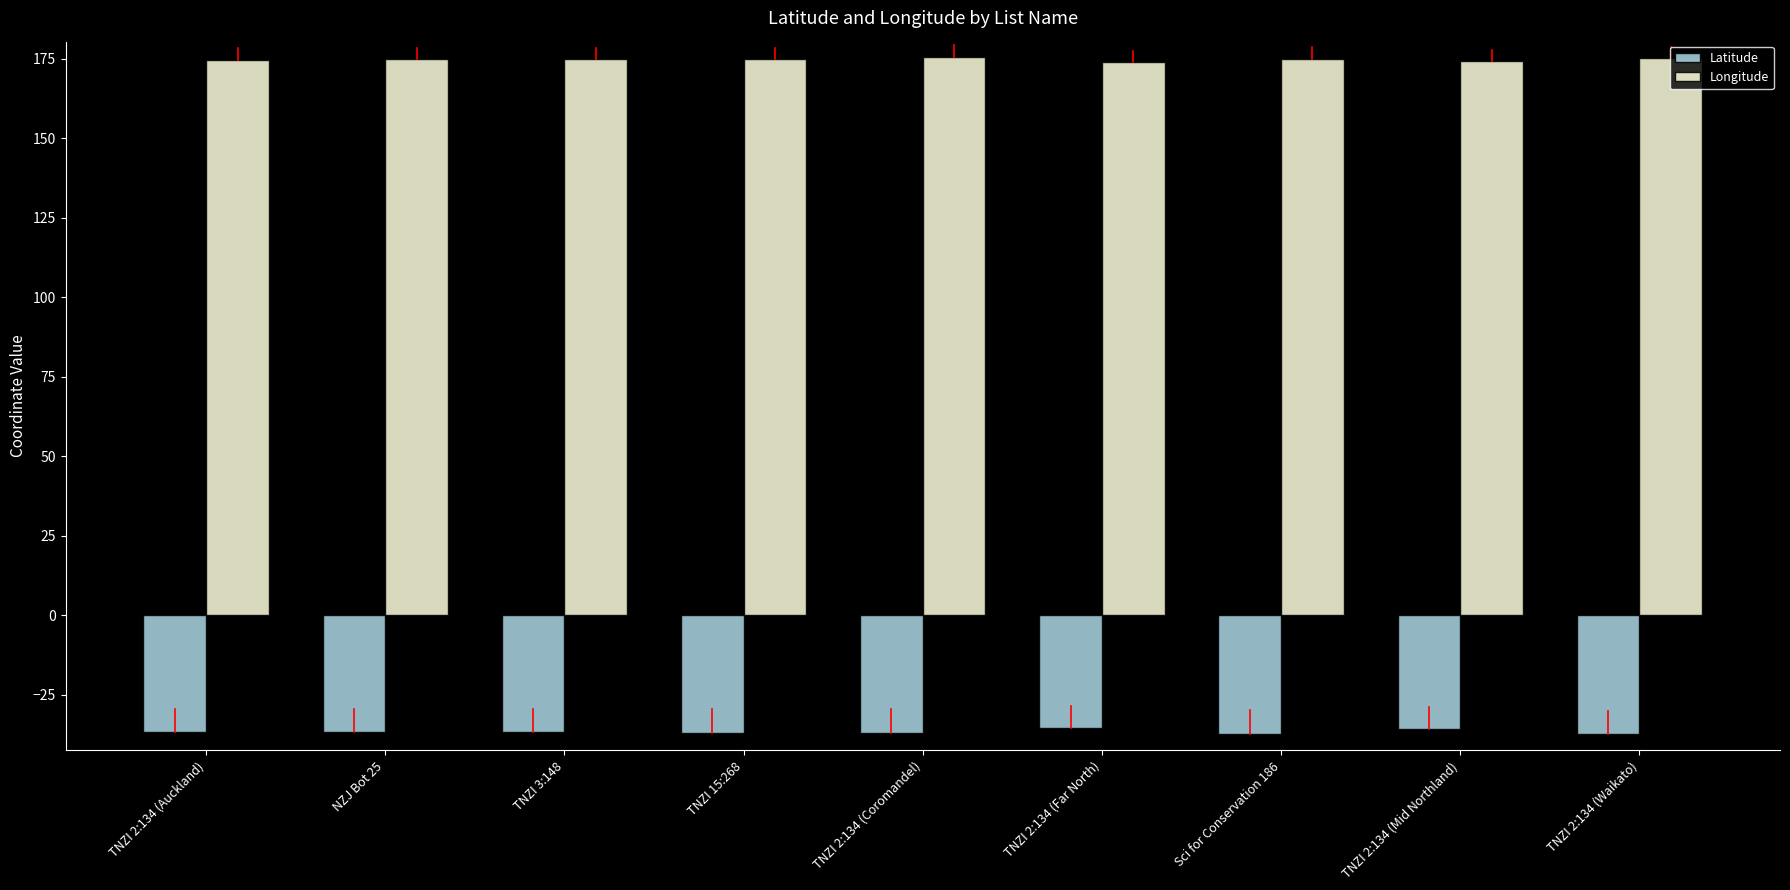

What is the difference between the highest and lowest values at NZJ Bot 25?

211.6